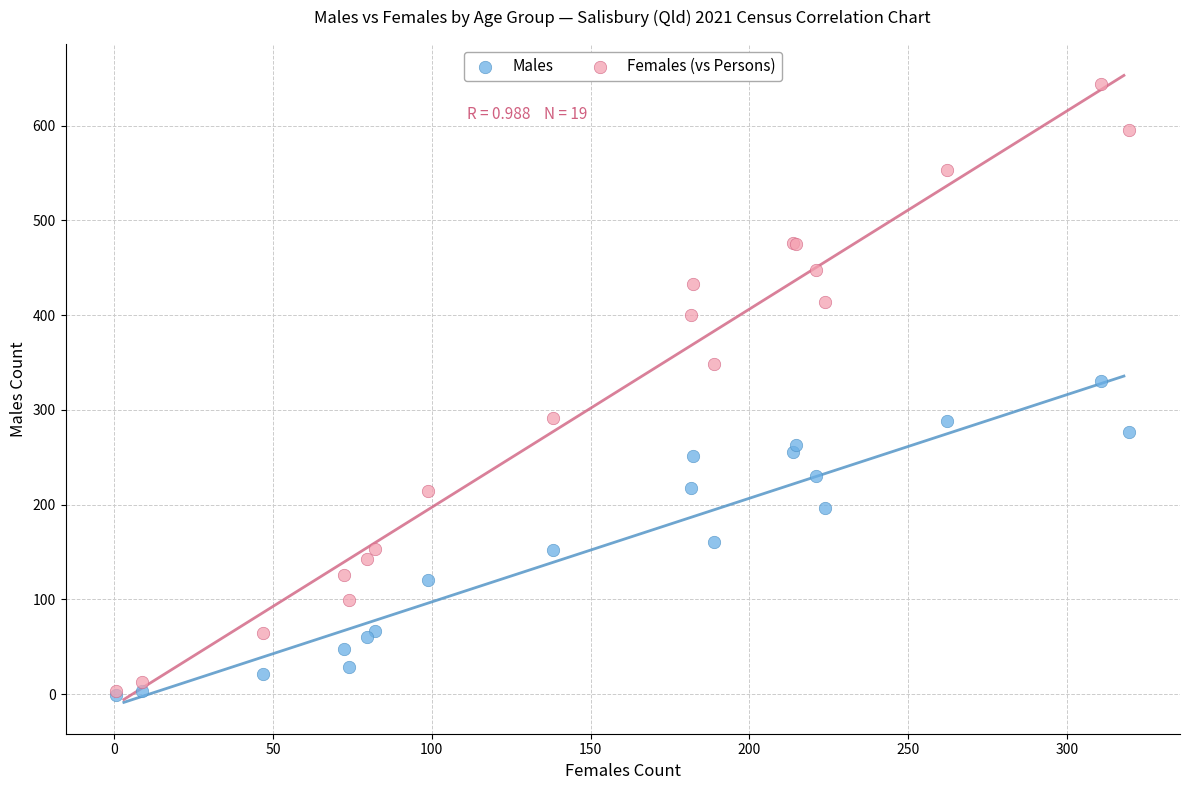

Across all series, what Y value is closest to 321?

330.9